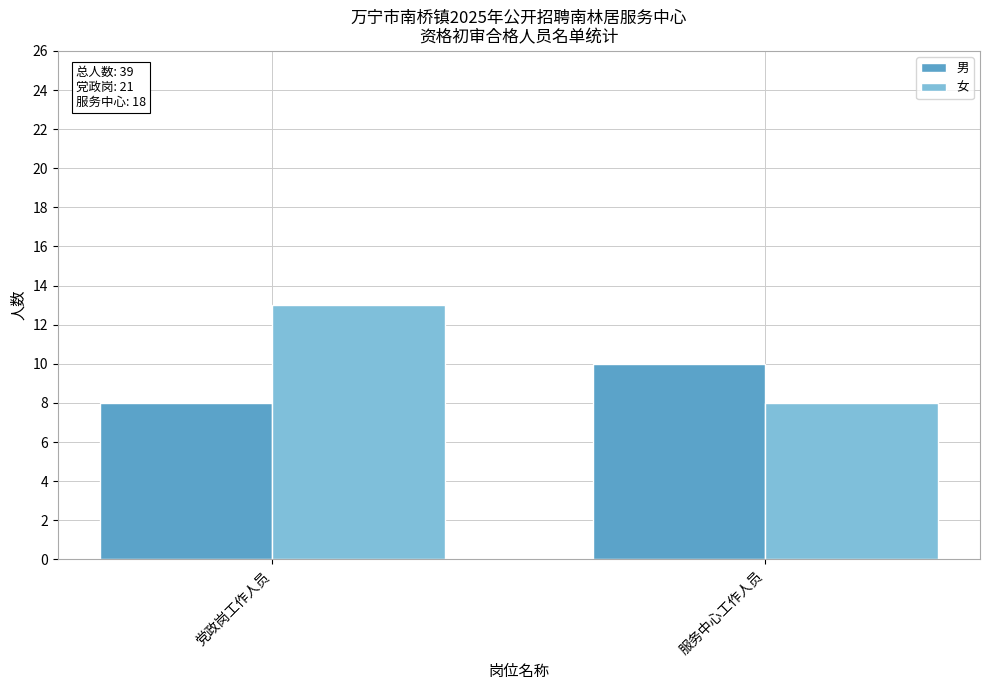

What position from the right is 党政岗工作人员?

2